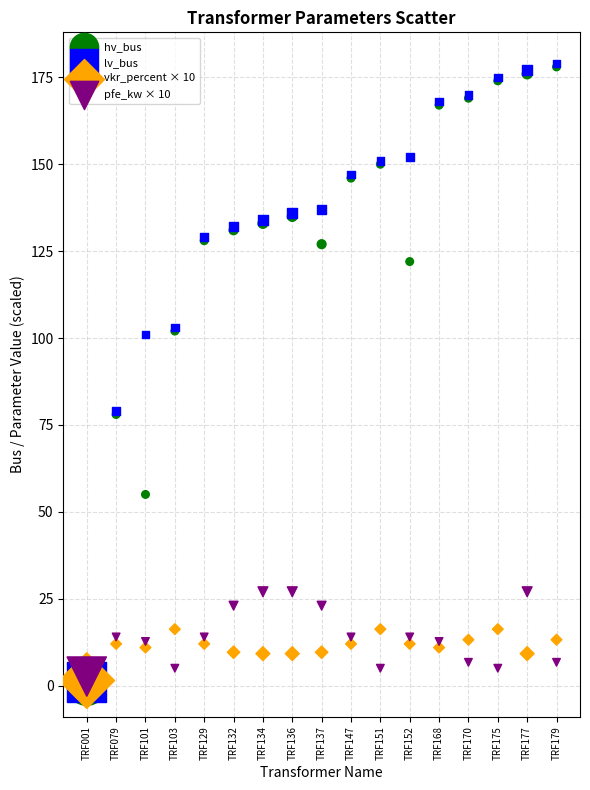

What are all the series names shown in the legend?

hv_bus, lv_bus, vkr_percent × 10, pfe_kw × 10